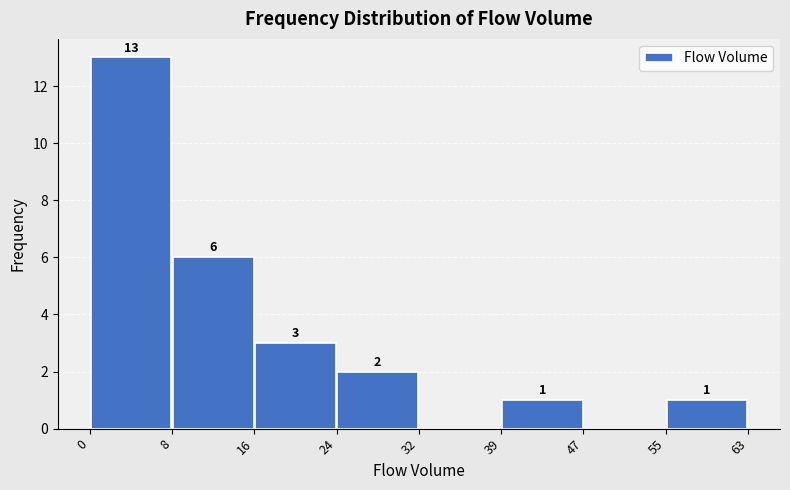

Which range on the x-axis has the tallest bar?

0 to 8